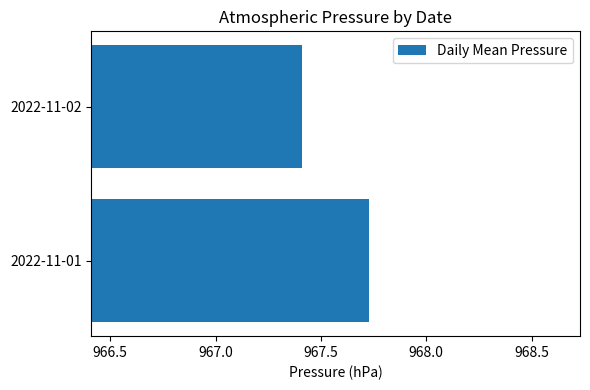

How many data points does each series have?

2